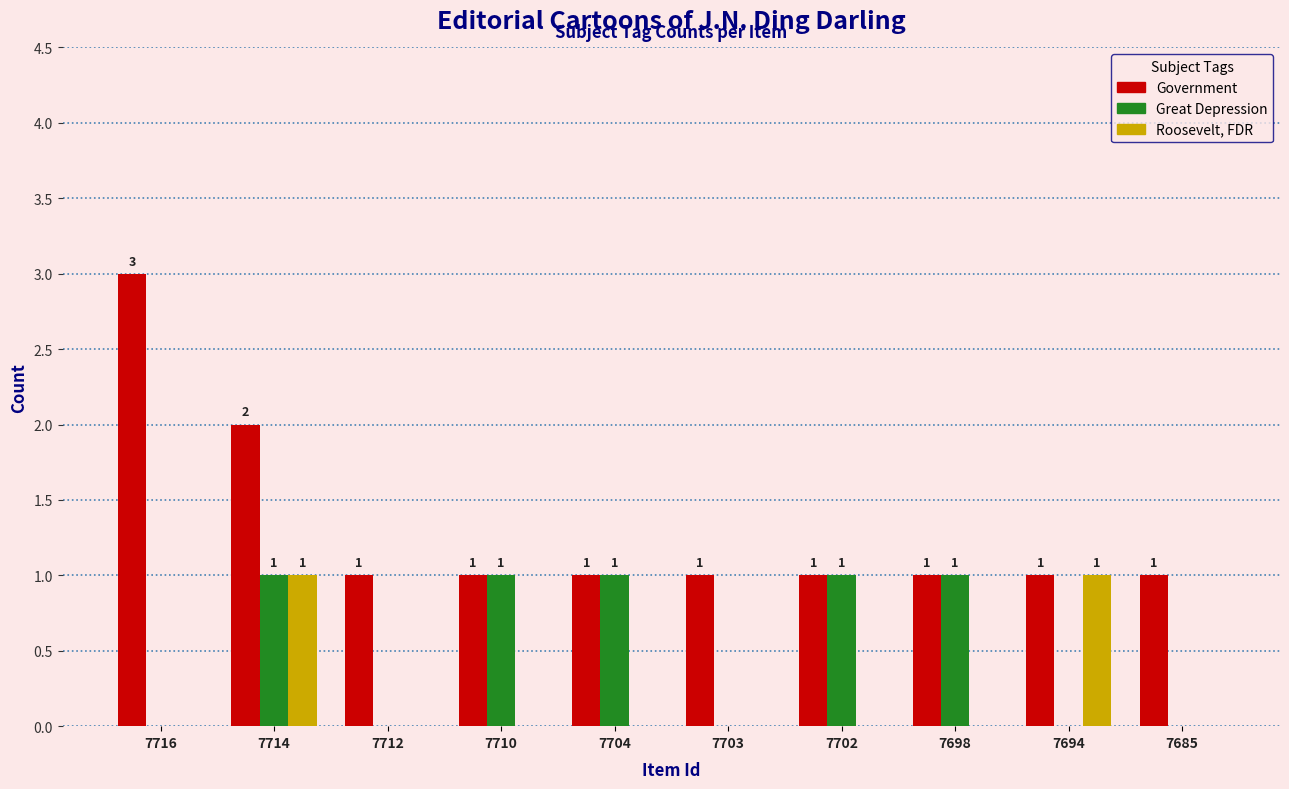

Reading right to left, what are all the values shown in this chart?

Government: 1	1	1	1	1	1	1	1	2	3
Great Depression: 0	0	1	1	0	1	1	0	1	0
Roosevelt, FDR: 0	1	0	0	0	0	0	0	1	0